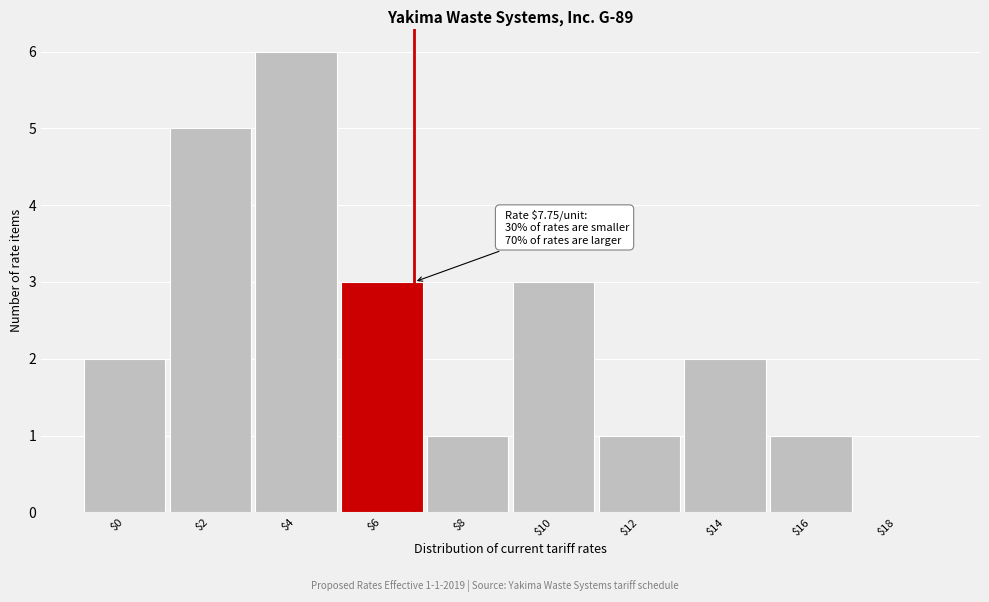

What is the sum of all values?

24